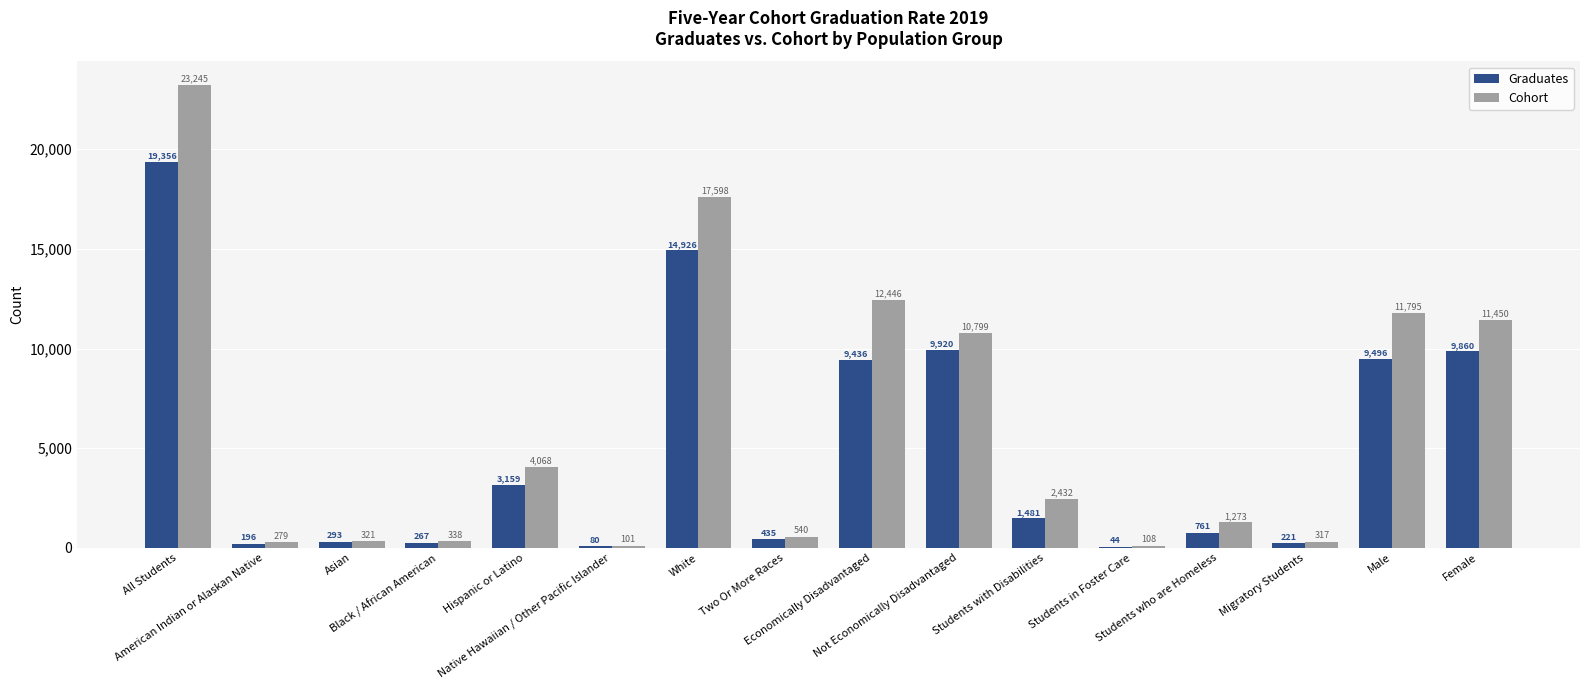

Which series has the largest total across all categories?

Cohort